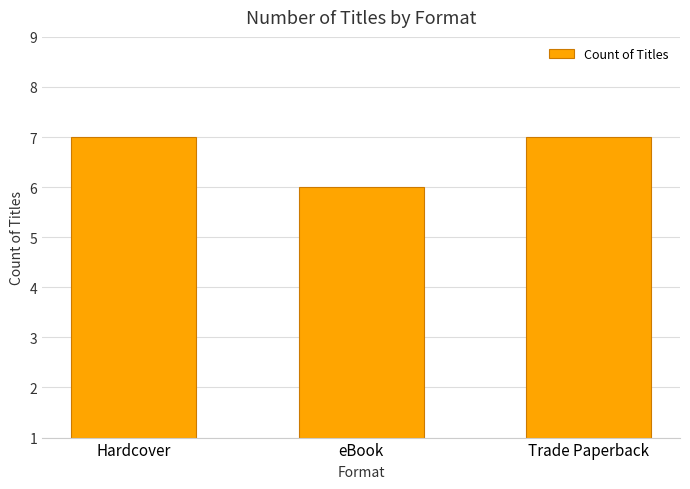

Is it true that the value at eBook is 3?

False